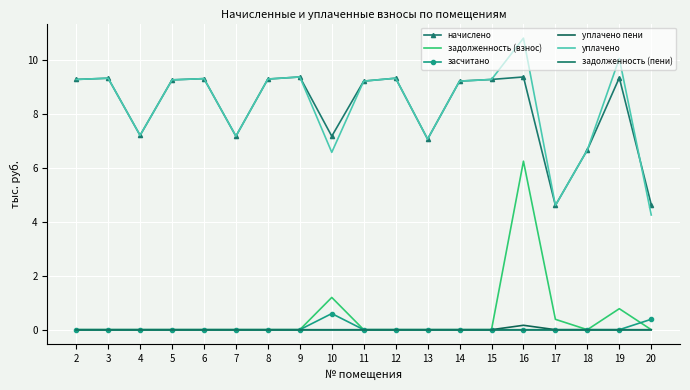

At which label does уплачено пени reach its peak?

16